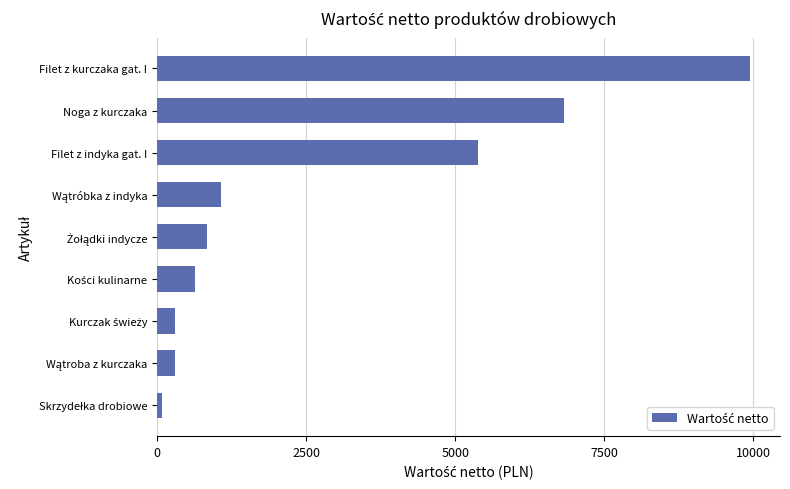

The value at Noga z kurczaka is 2278.5. True or false?

False